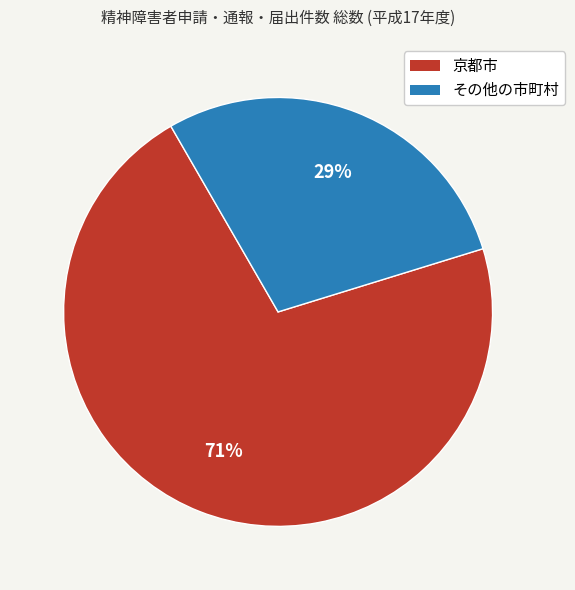

How many slices are in this pie chart?

2